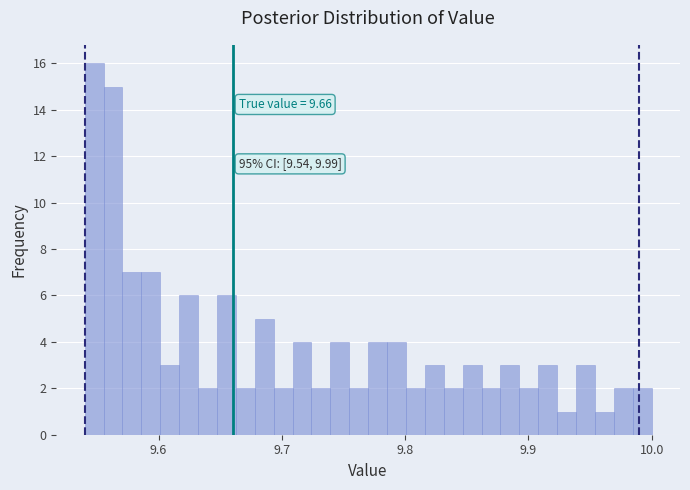

Read against the x-axis, roughly where is the centre of the tallest bar?

9.55